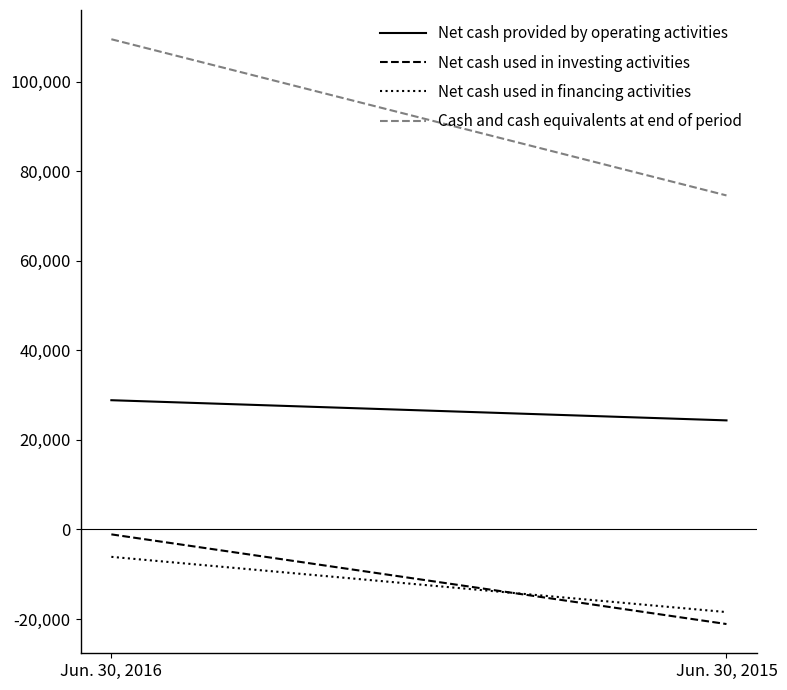

List the labels in order of Net cash used in financing activities value, largest first.

Jun. 30, 2016, Jun. 30, 2015